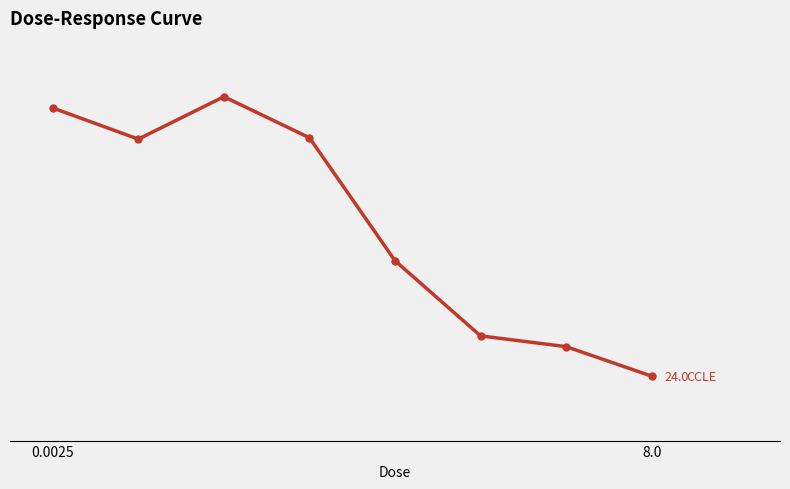

Does the chart have visible grid lines?

Yes